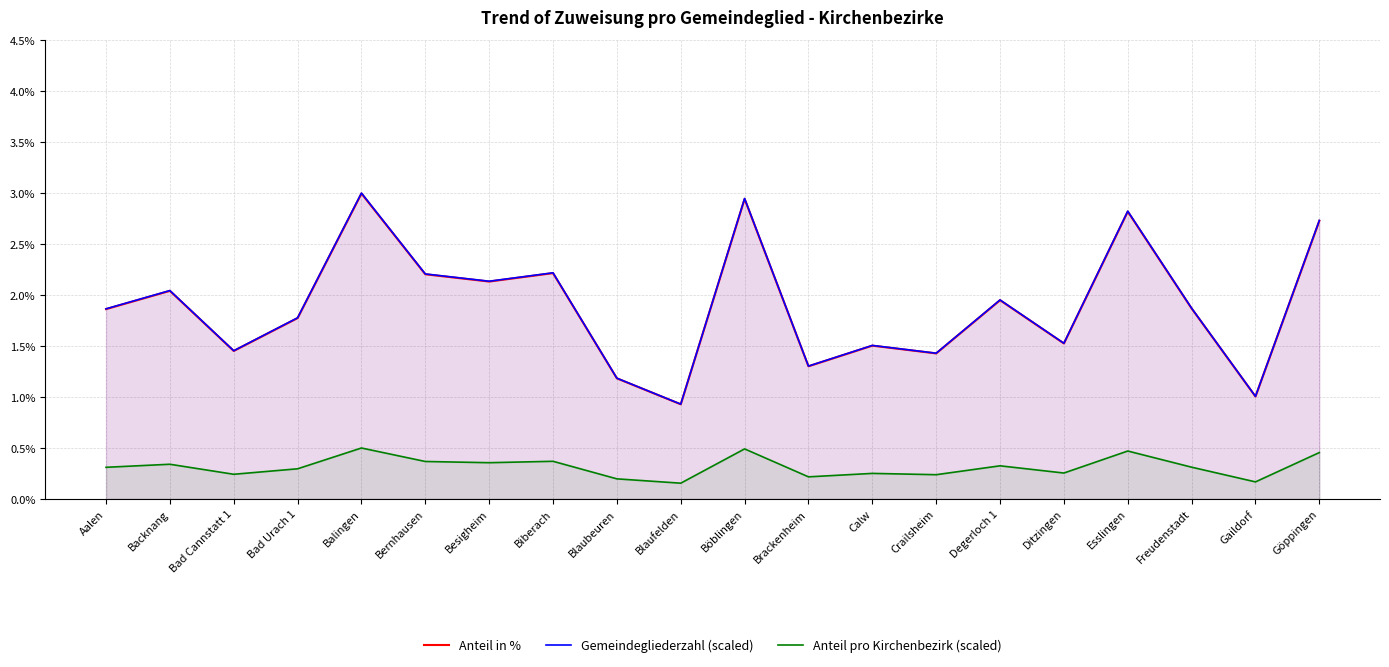

Which series has the largest total across all categories?

Gemeindegliederzahl (scaled)